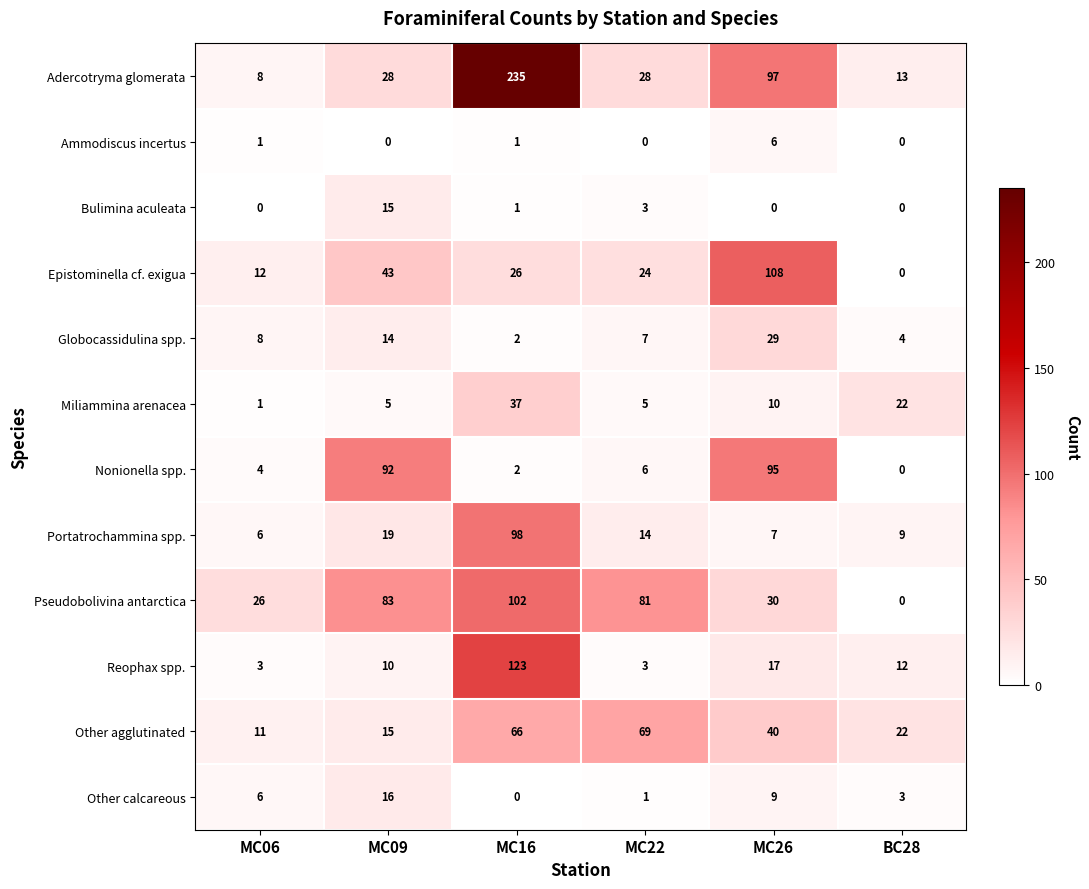

What is the average value of the Miliammina arenacea series?

13